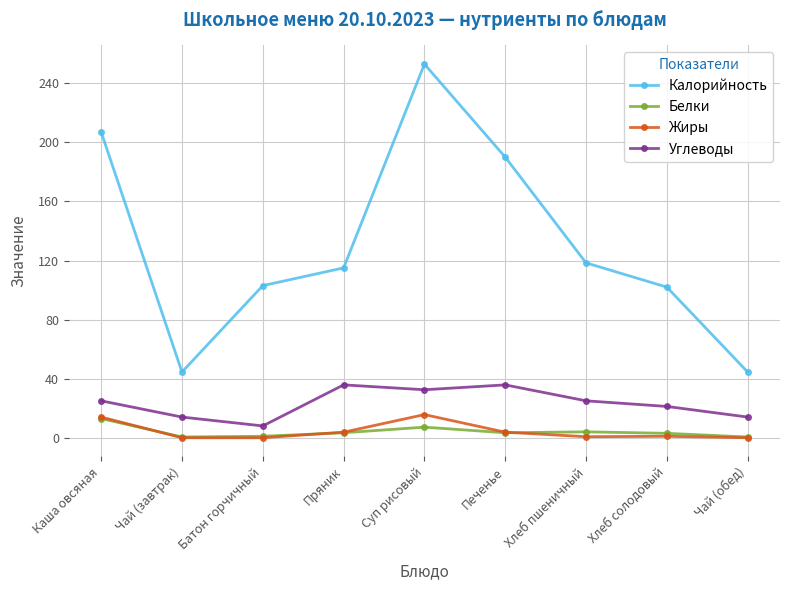

Count the number of data series in this chart.

4